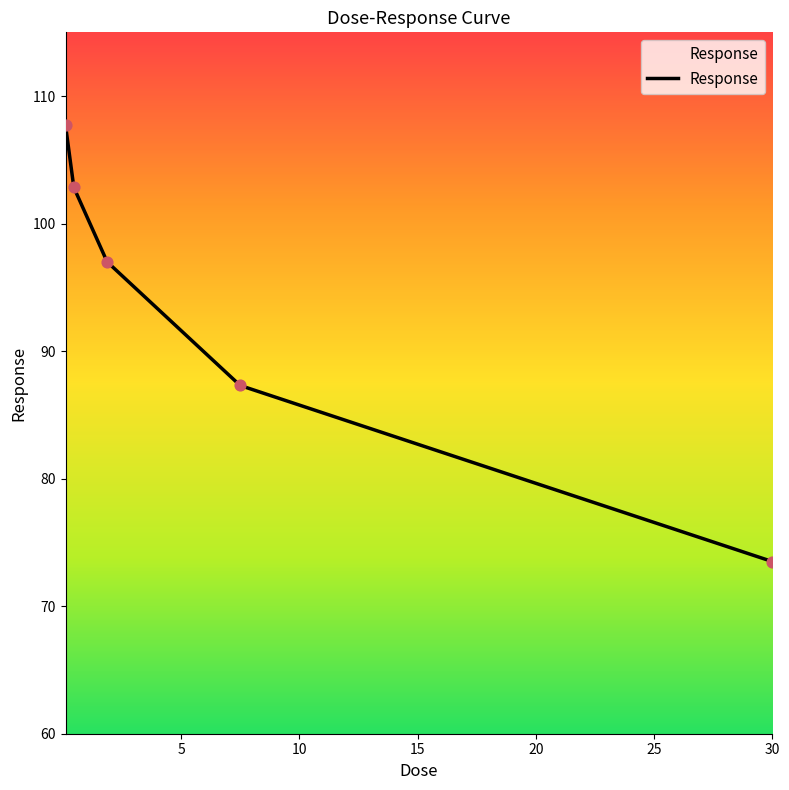

What is the sum of all values?

468.3